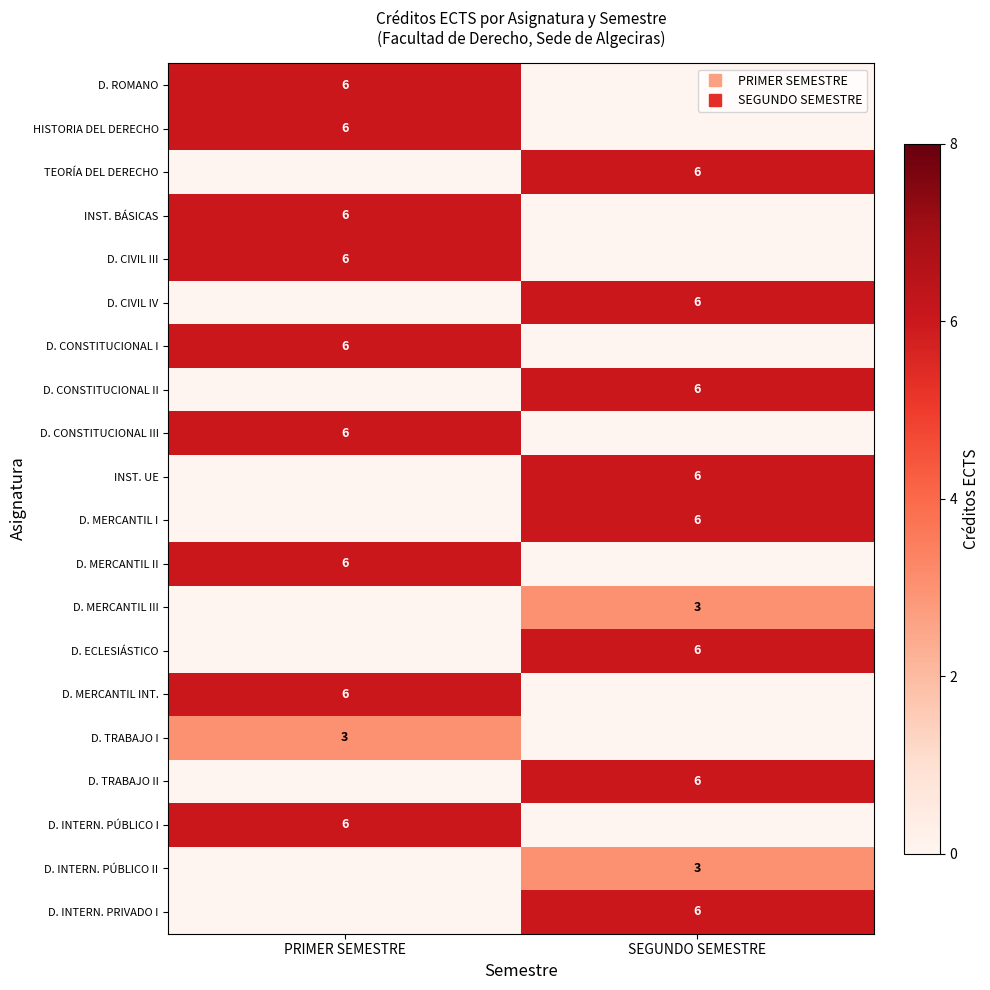

What is the total value across all series at PRIMER SEMESTRE?

57